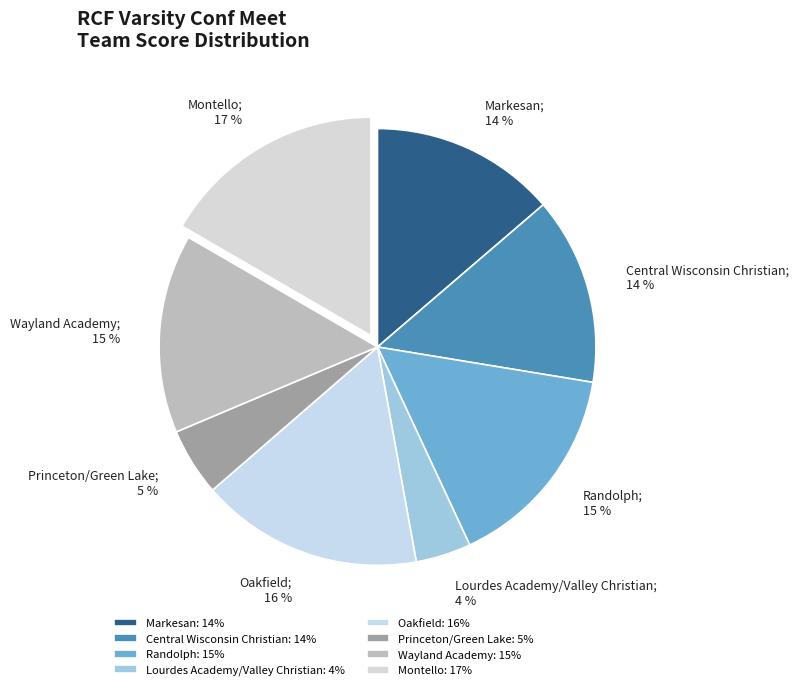

Does Randolph account for over 50% of the chart?

No